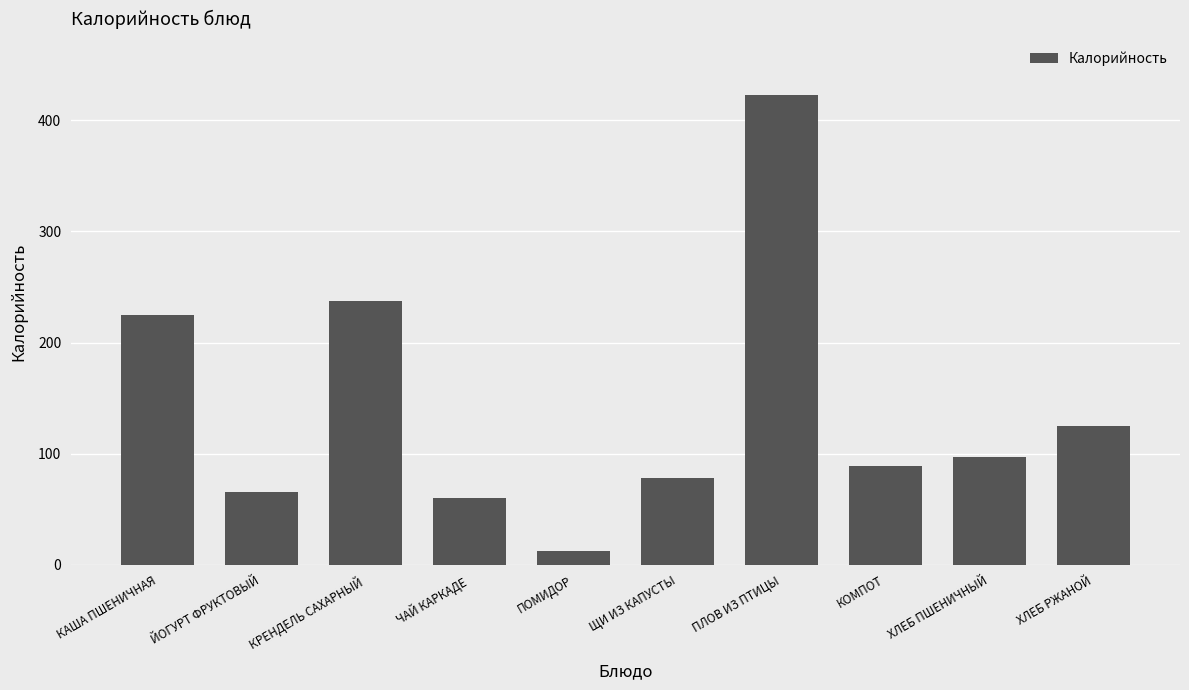

At which label does the data first exceed 96?

КАША ПШЕНИЧНАЯ